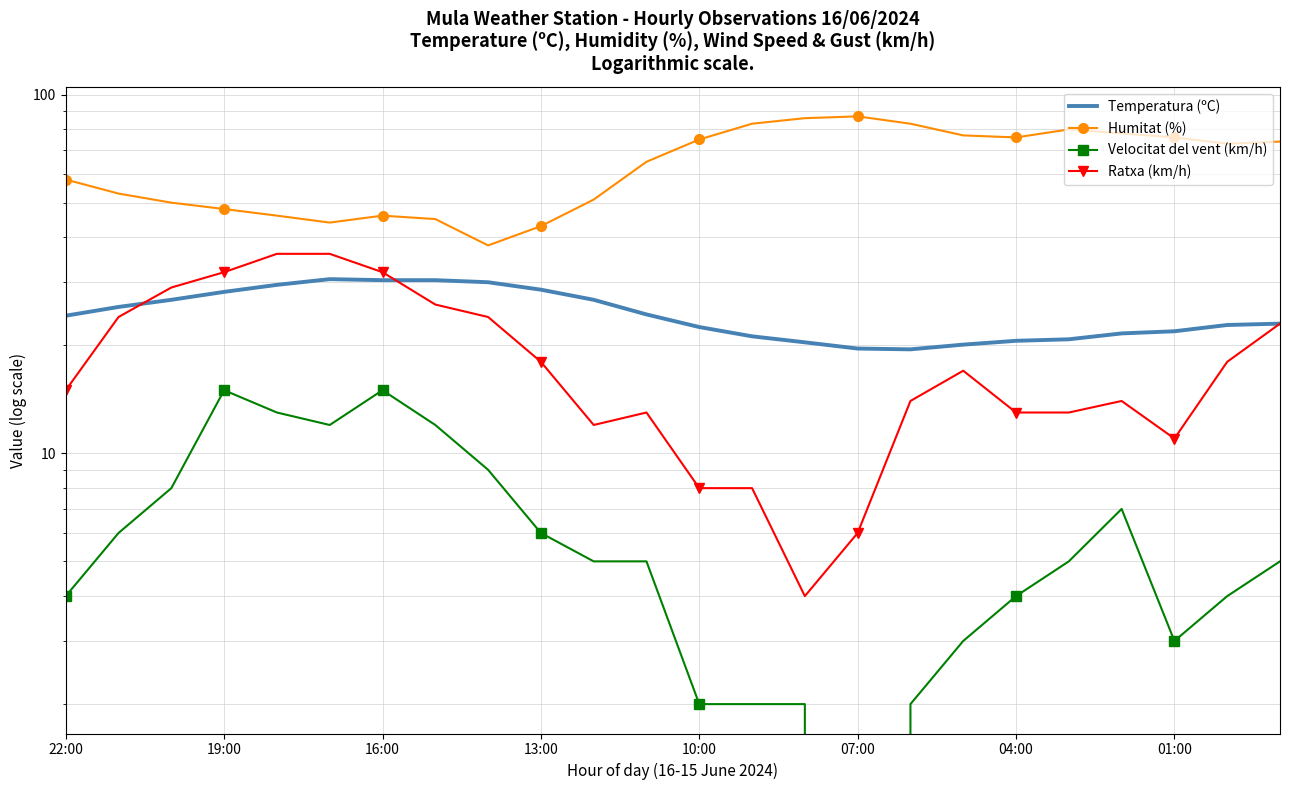

Which series changed the most between 19:00 and 11?

Humitat (%)